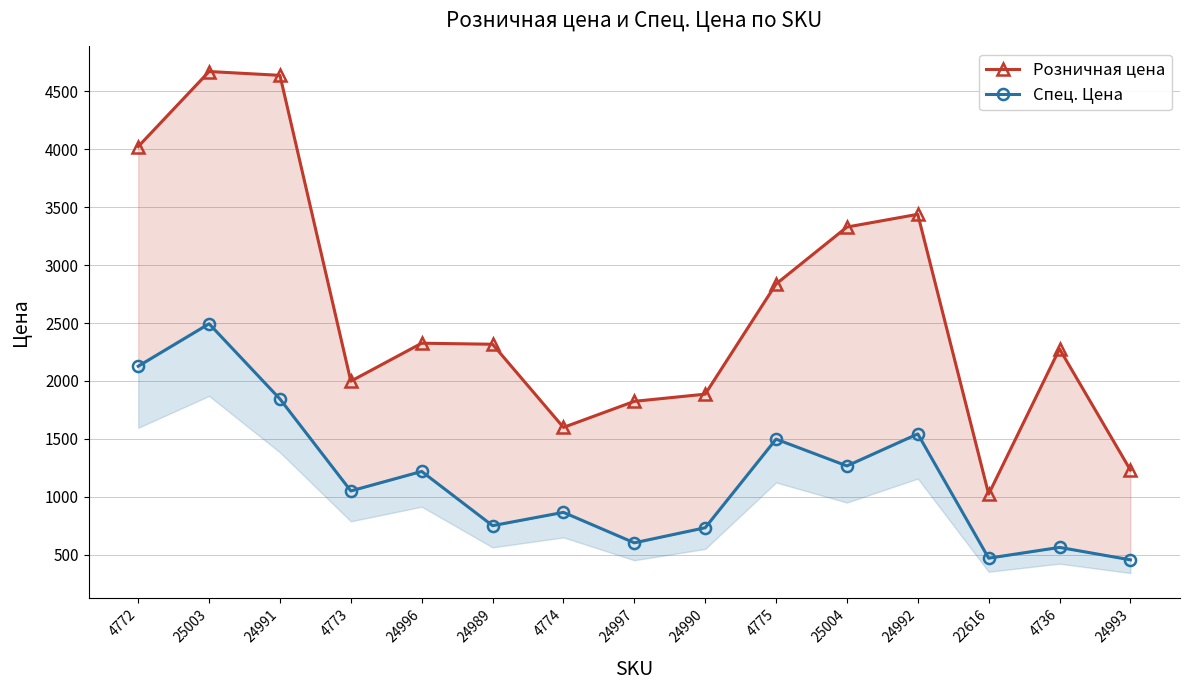

List the series in order of their peak value, lowest first.

Спец. Цена, Розничная цена